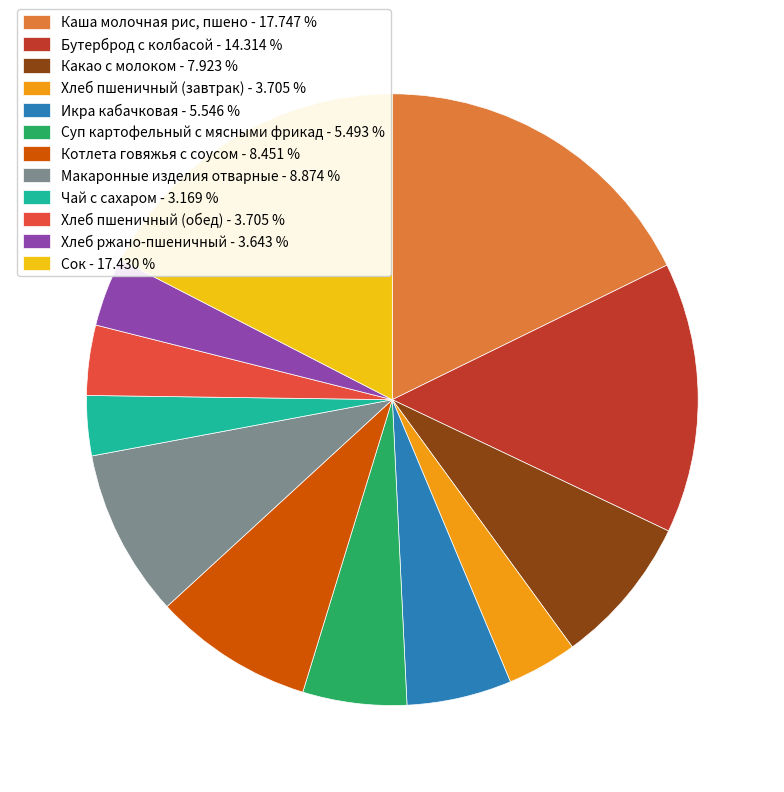

Which has a higher value, Каша молочная рис, пшено - 17.747 % or Хлеб пшеничный (обед) - 3.705 %?

Каша молочная рис, пшено - 17.747 %